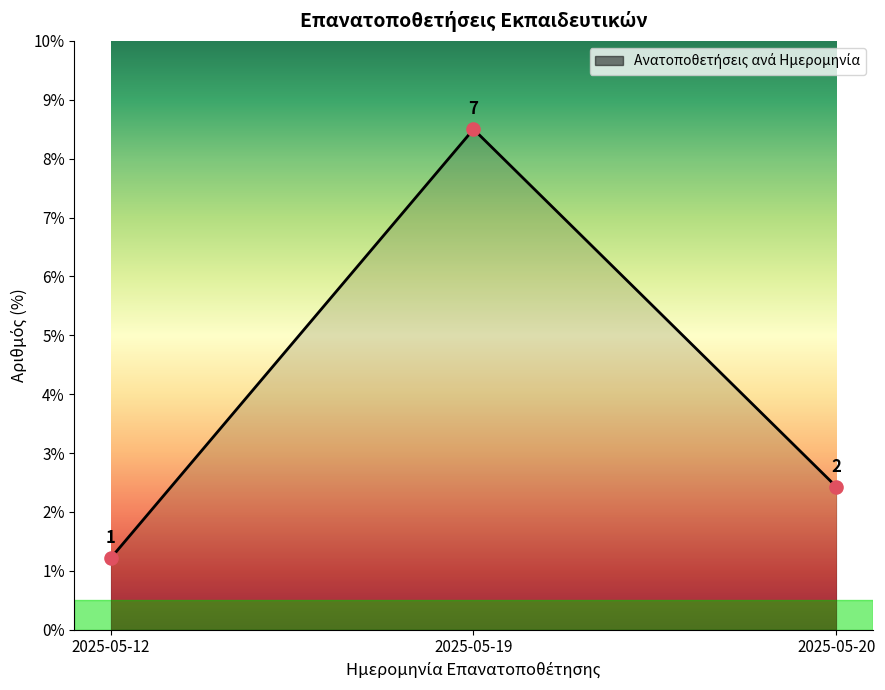

At which label does the data first exceed 2?

2025-05-19